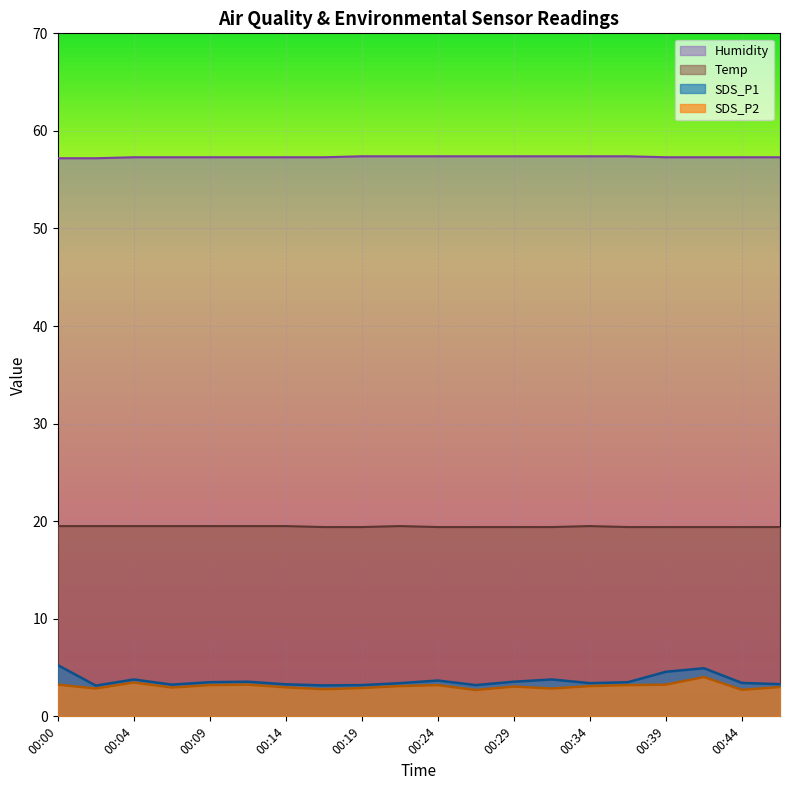

How many data points does each series have?

20